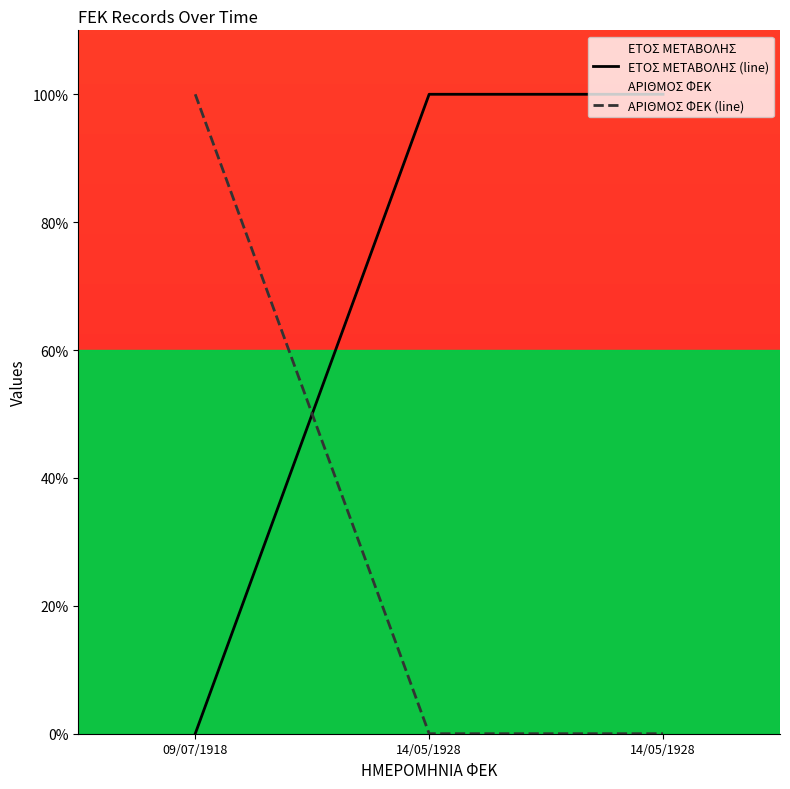

How many values in the ΑΡΙΘΜΟΣ ΦΕΚ (line) series exceed 0?

1